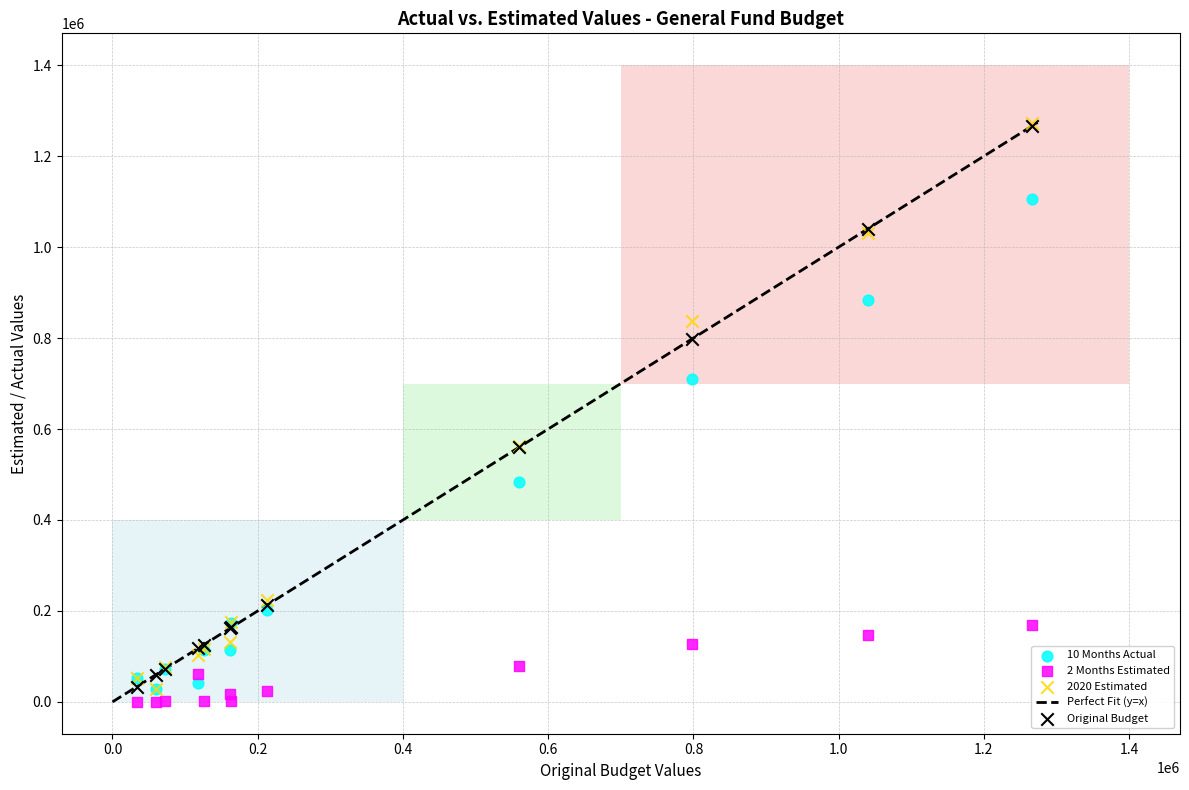

In the Original Budget series, what Y value is closest to 649923?

560000